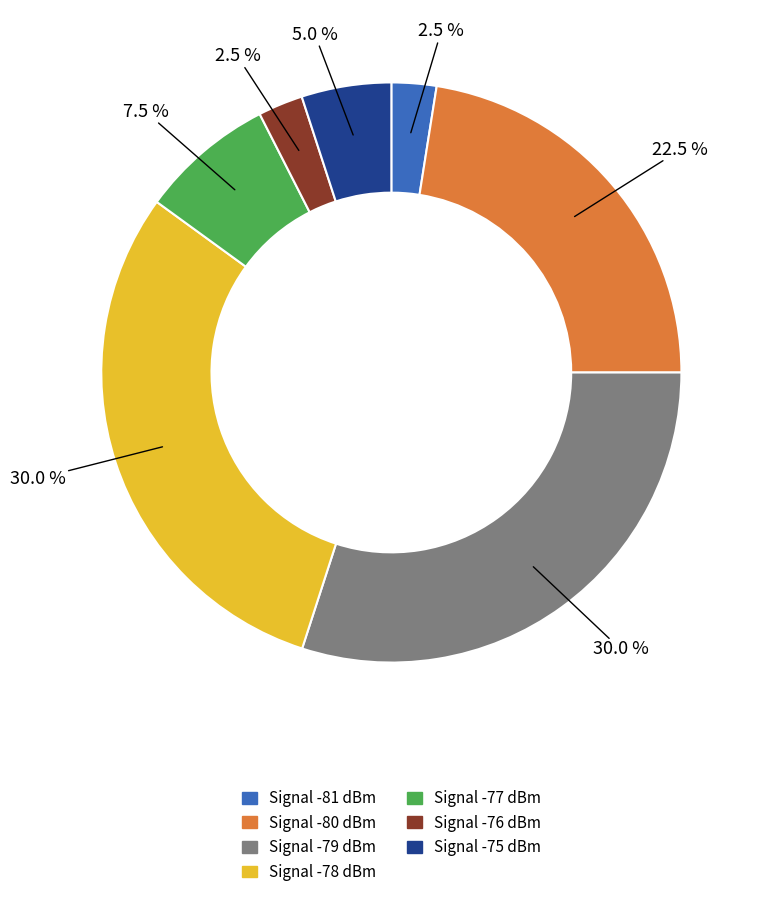

Is there a majority slice in this chart?

No